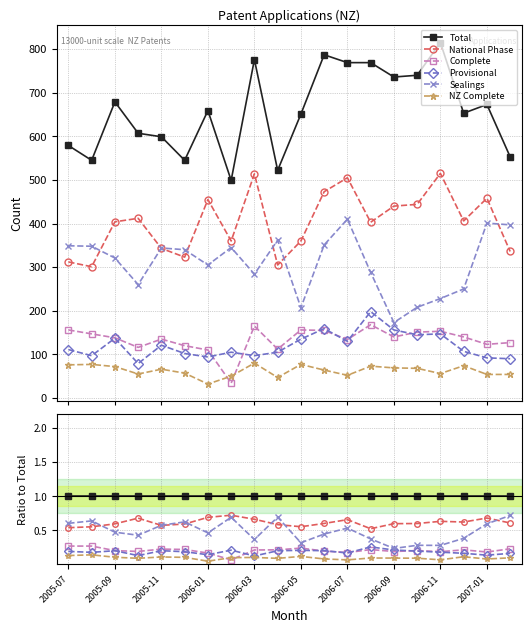

Does the chart have visible grid lines?

Yes